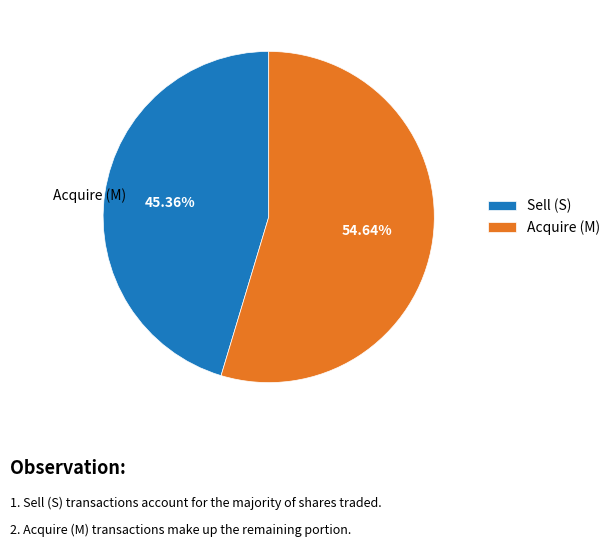

Which category has the smallest portion of the pie?

Sell (S)